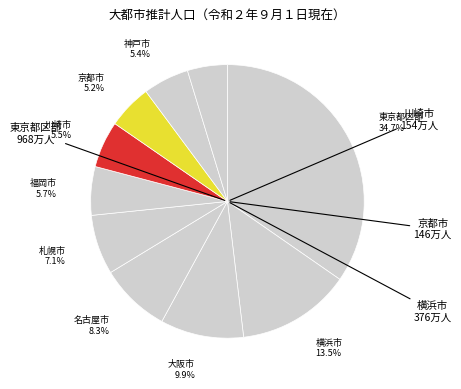

Count the number of slices in the pie.

10